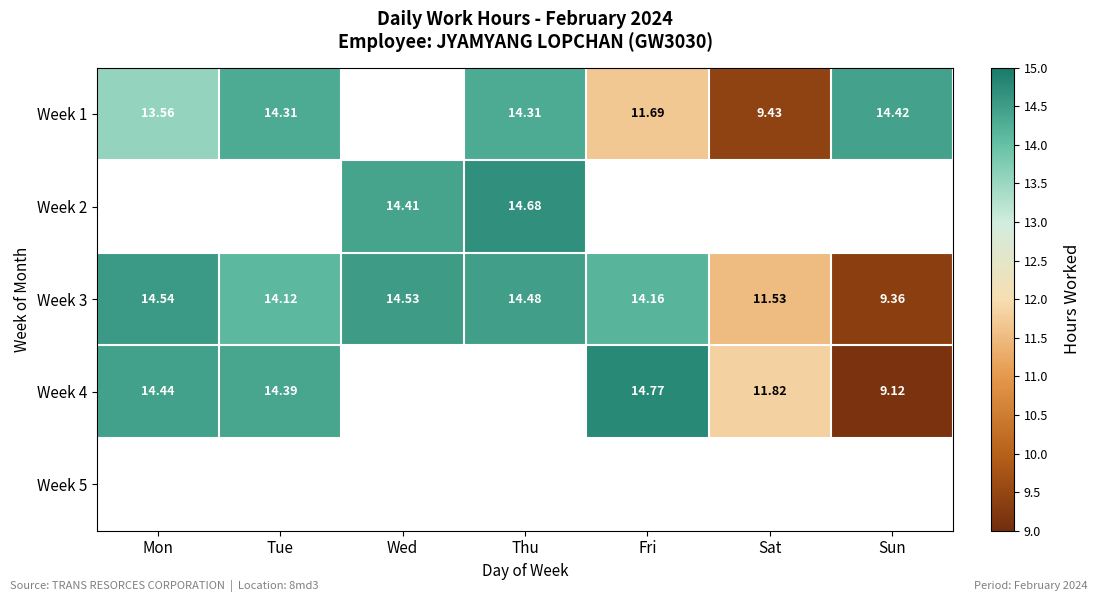

List the labels in order of Week 3 value, largest first.

Mon, Wed, Thu, Fri, Tue, Sat, Sun